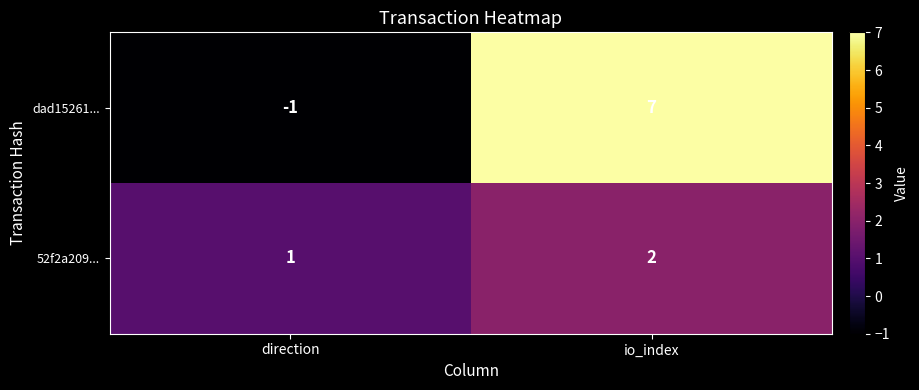

How many data points in 52f2a209... are less than 2?

1